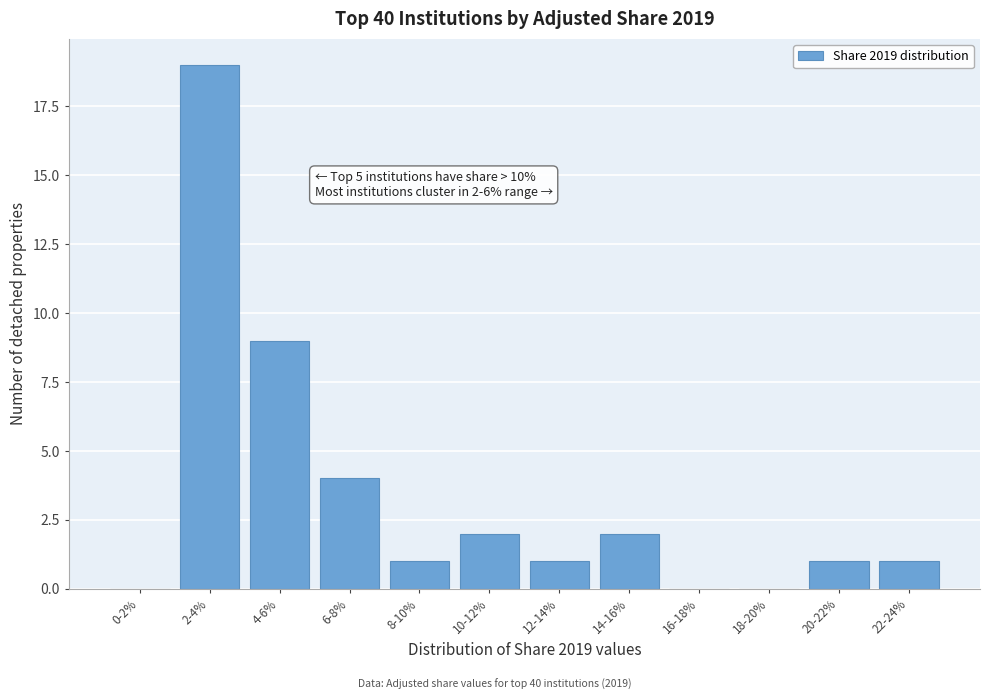

Reading right to left, transcribe all the data shown in this chart.

22-24%=1	20-22%=1	18-20%=0	16-18%=0	14-16%=2	12-14%=1	10-12%=2	8-10%=1	6-8%=4	4-6%=9	2-4%=19	0-2%=0